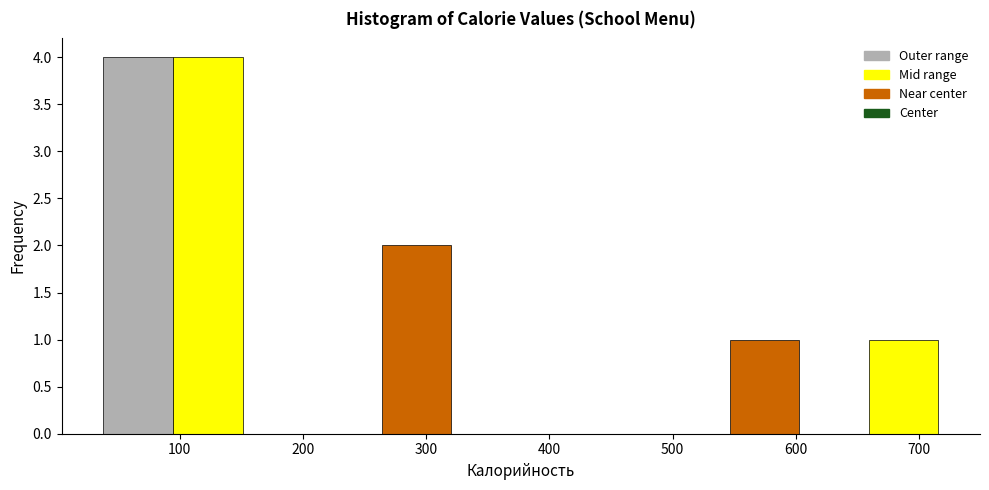

How tall is the bar that spans 90 to 150 on the x-axis? Neither the bar edges nor the heights are printed on the chart, so give them approximately, as read against the axes.

4